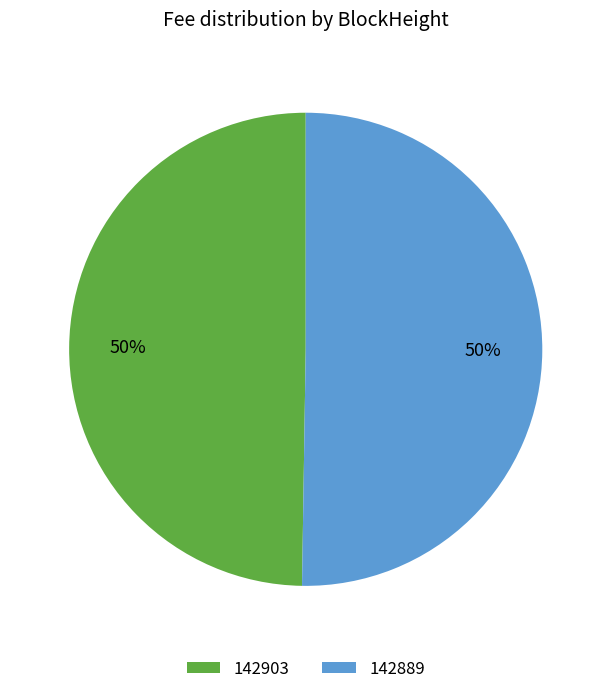

How many slices are in this pie chart?

2